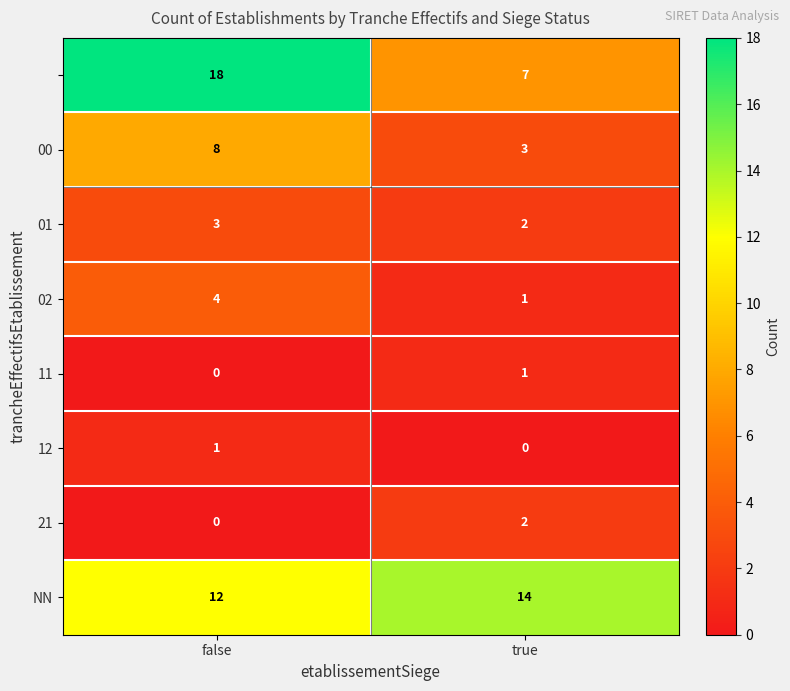

What is the maximum value shown in the chart?

18